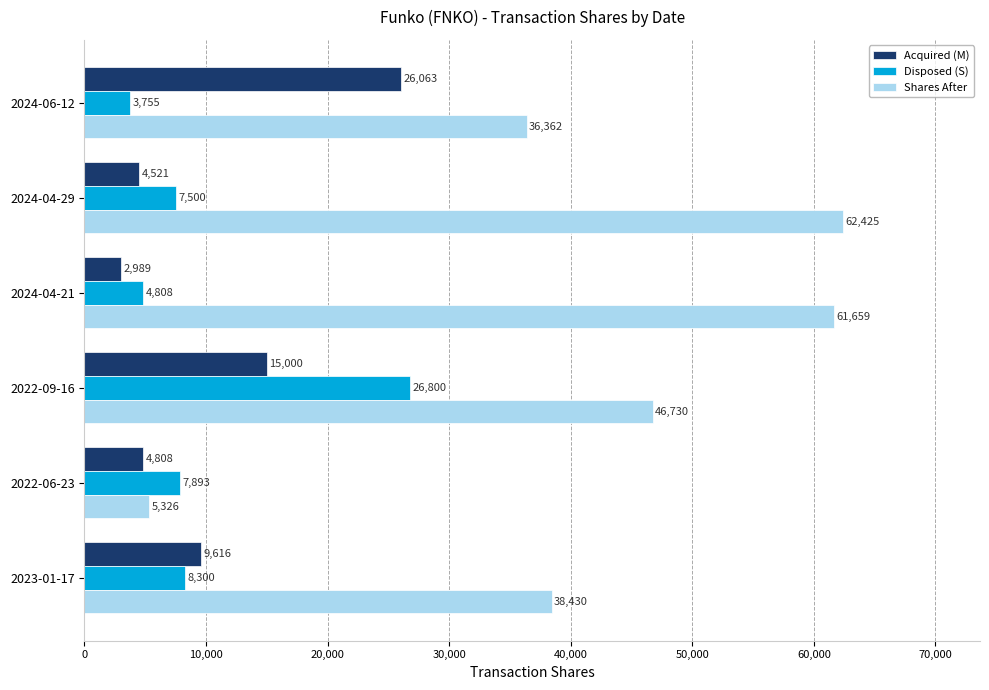

Which series has the widest spread of values?

Shares After